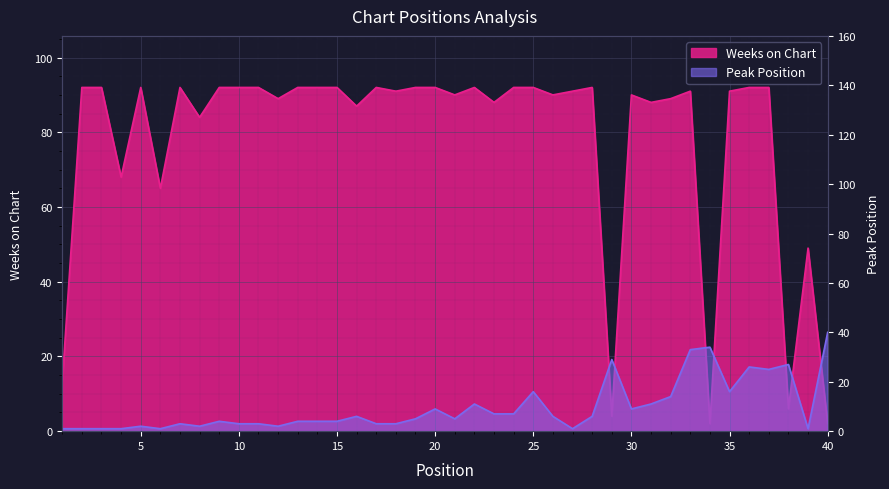

Which series has the largest total across all categories?

Weeks on Chart